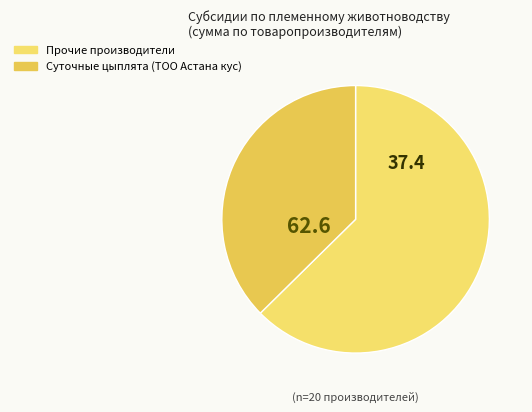

Count the number of slices in the pie.

2